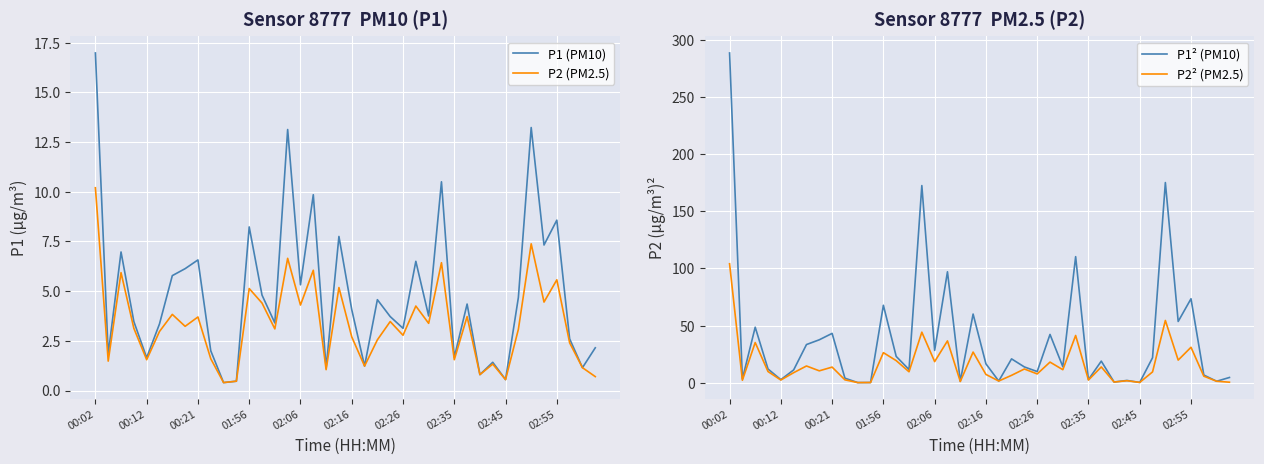

What is the highest value of the P1² (PM10) series?

288.3